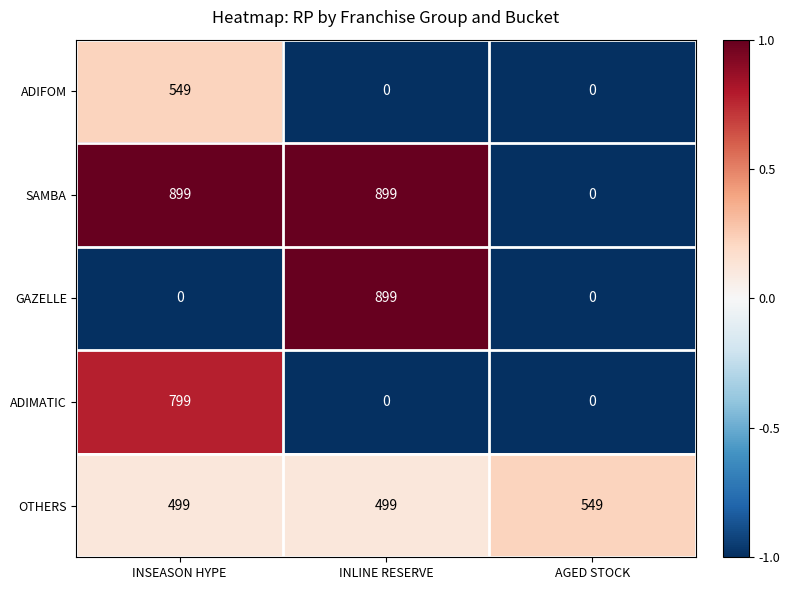

Which category has the highest value in the OTHERS series?

AGED STOCK